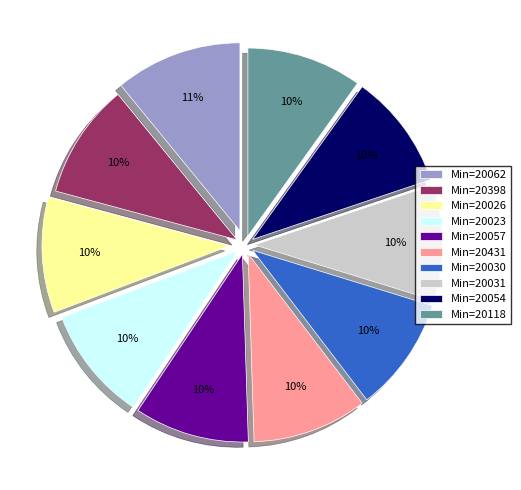

Do Min=20054 and Min=20398 together represent more than half of the pie?

No